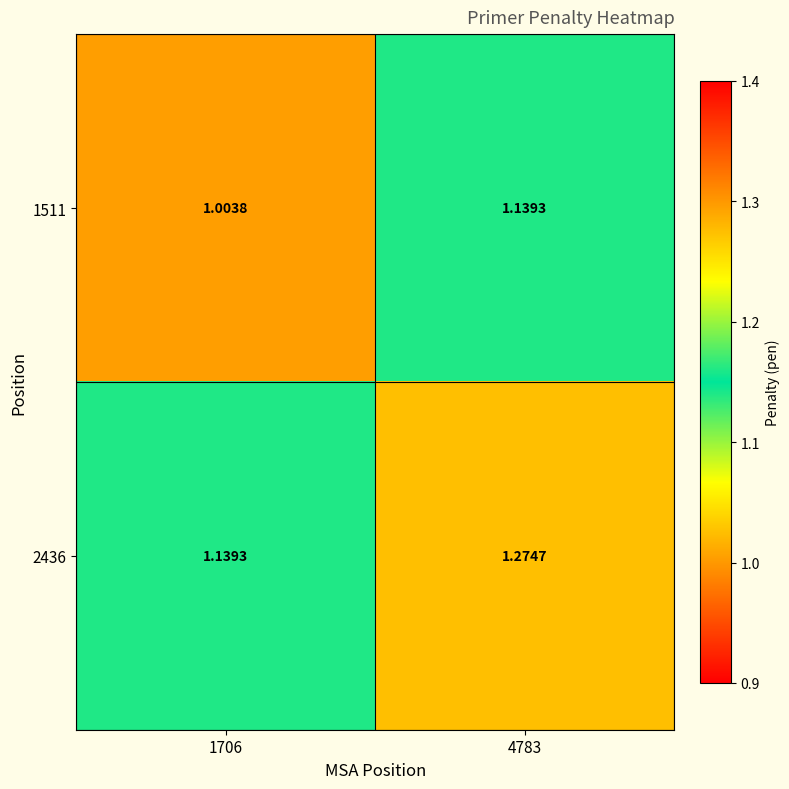

Which series changed the most between 1706 and 4783?

1511